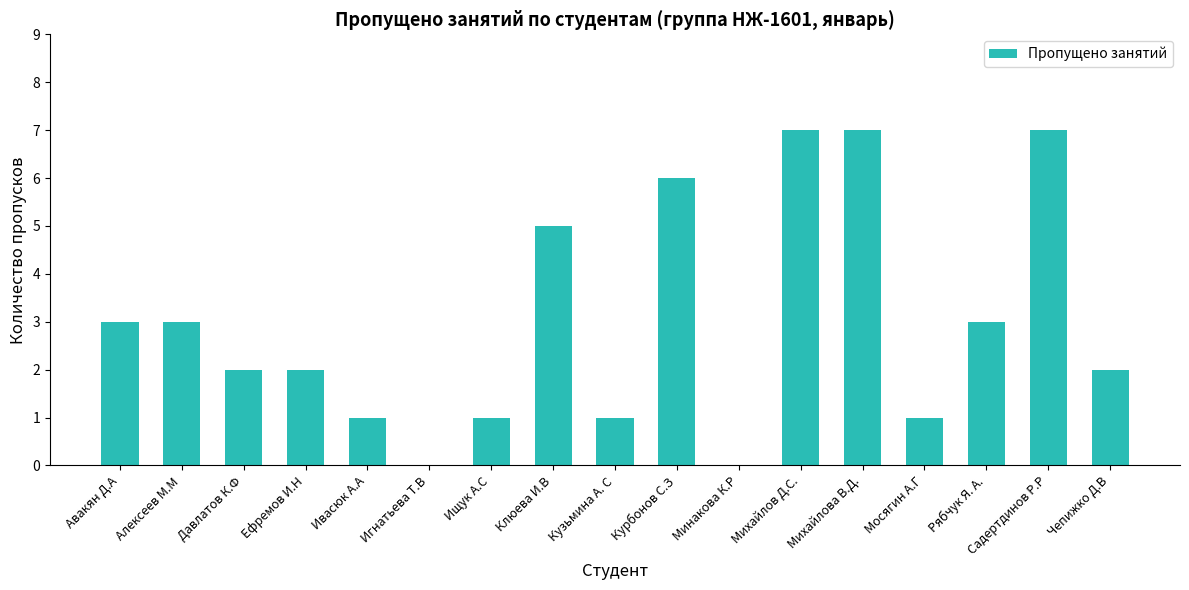

What is the approximate value at Ивасюк А.А?

1